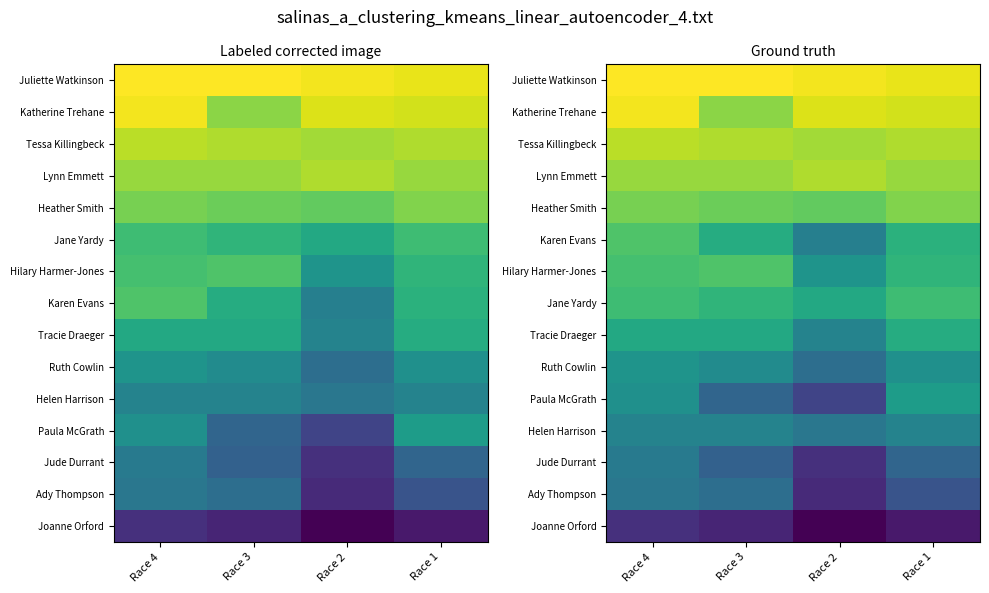

List the series in order of their peak value, highest first.

Juliette Watkinson, Katherine Trehane, Tessa Killingbeck, Lynn Emmett, Heather Smith, Karen Evans, Hilary Harmer-Jones, Jane Yardy, Tracie Draeger, Paula McGrath, Ruth Cowlin, Helen Harrison, Jude Durrant, Ady Thompson, Joanne Orford